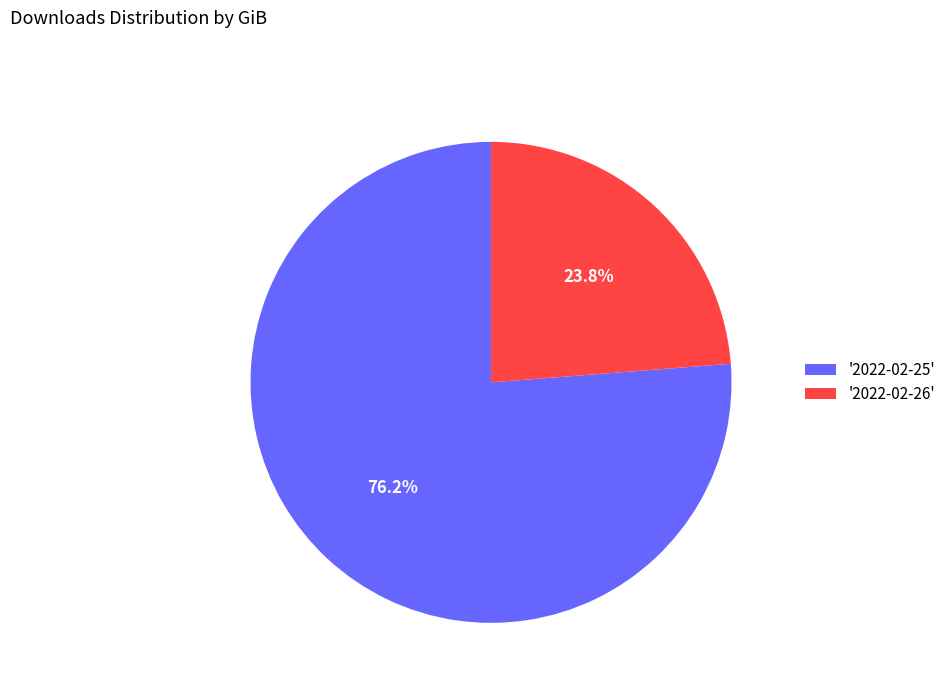

What is the smallest slice in the pie chart?

'2022-02-26'